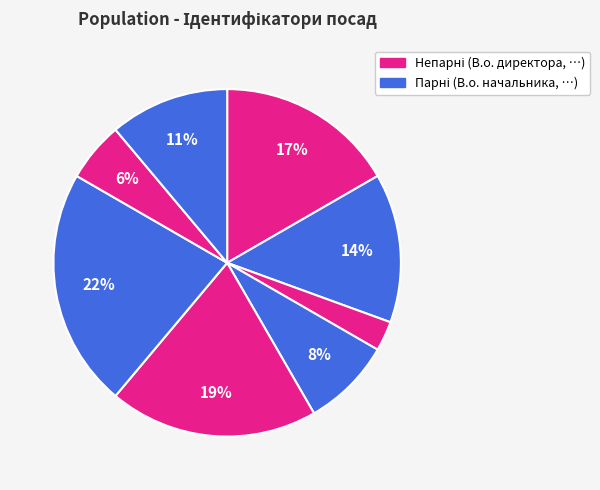

Count the number of slices in the pie.

8